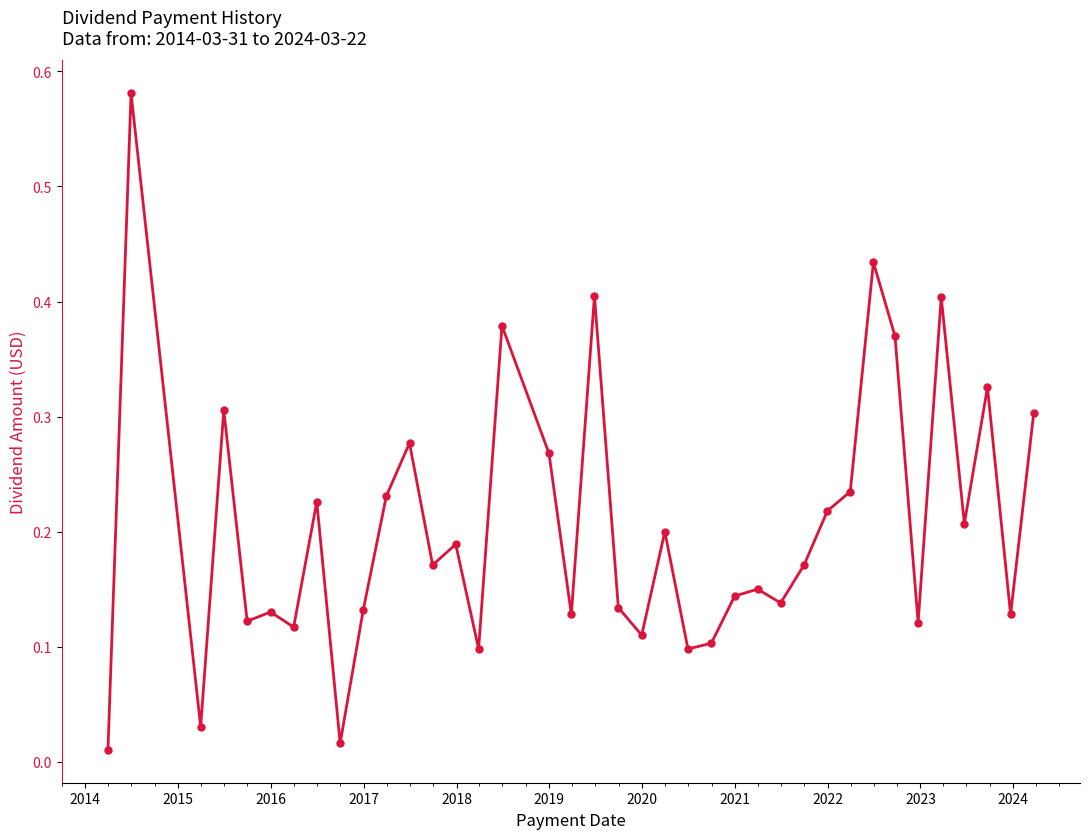

True or false: there are more than 1 points higher than both neighbors.

True